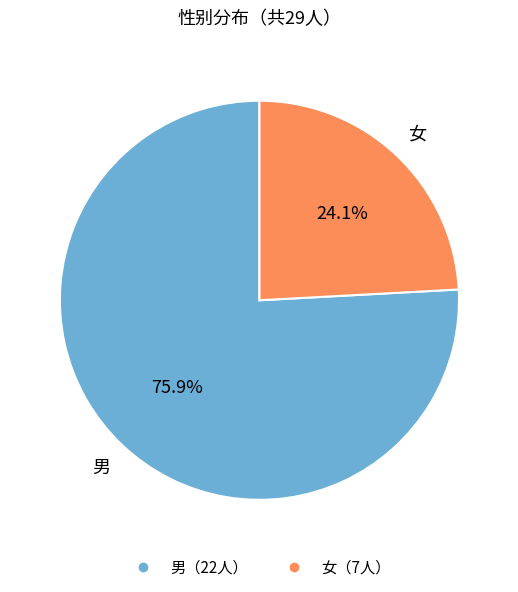

Is there any slice that represents more than half of the pie?

Yes